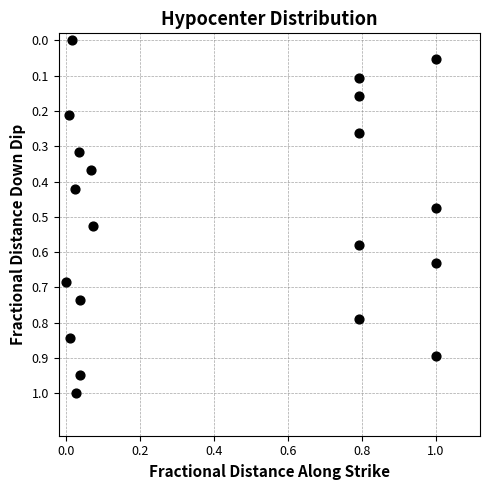

What is the range of X values (max minus min)?

1.0